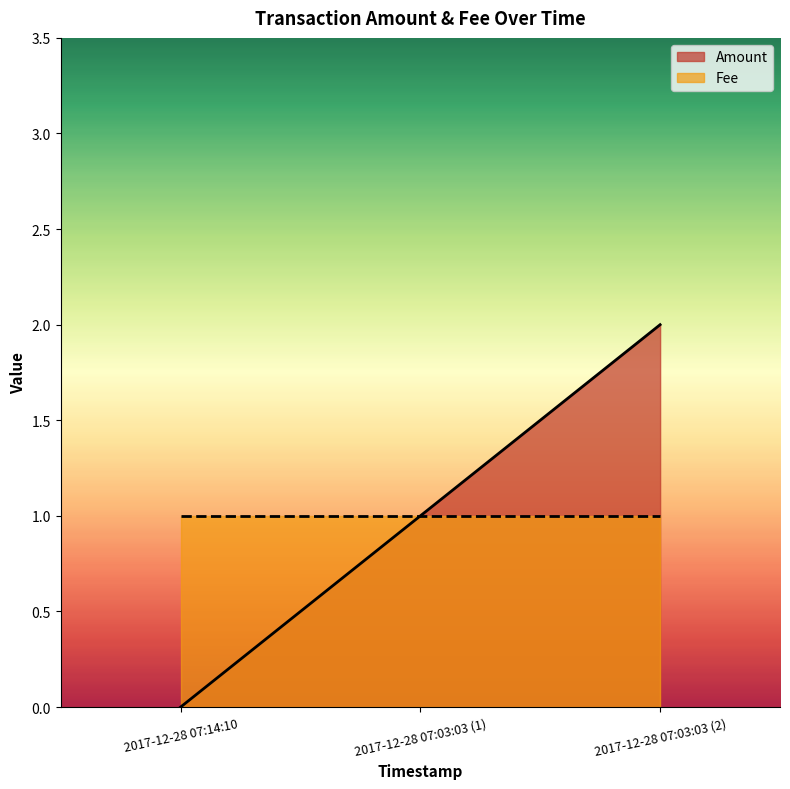

How many data points are above 1?

1